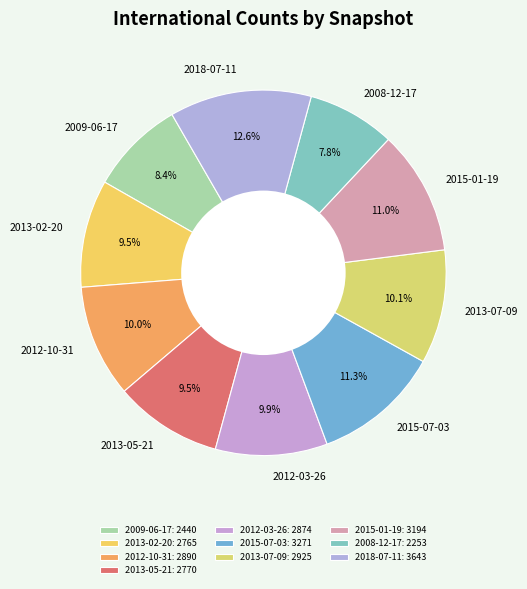

What percentage do 2015-01-19 and 2018-07-11 together represent?

23.6%